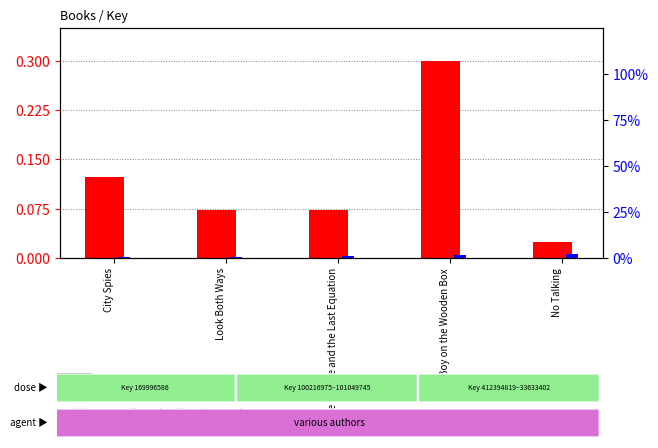

How many groups of bars are there?

5